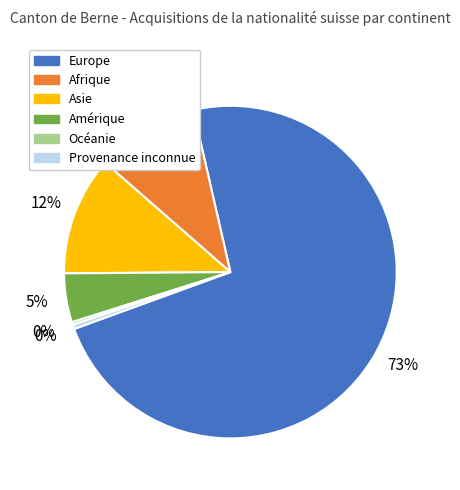

True or false: Europe accounts for 67% of the total.

False